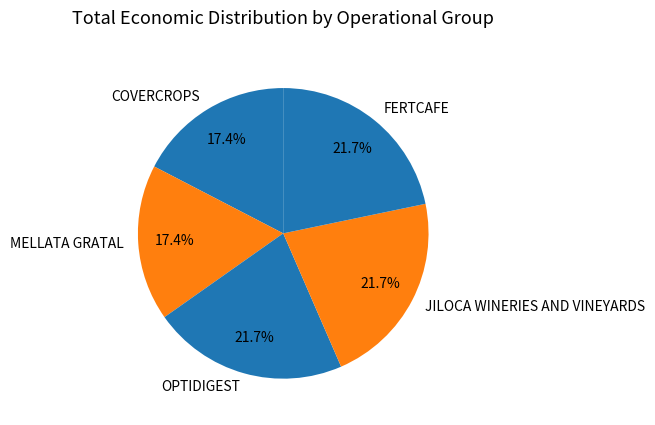

What is the ratio of the value at MELLATA GRATAL to the value at FERTCAFE?

0.8